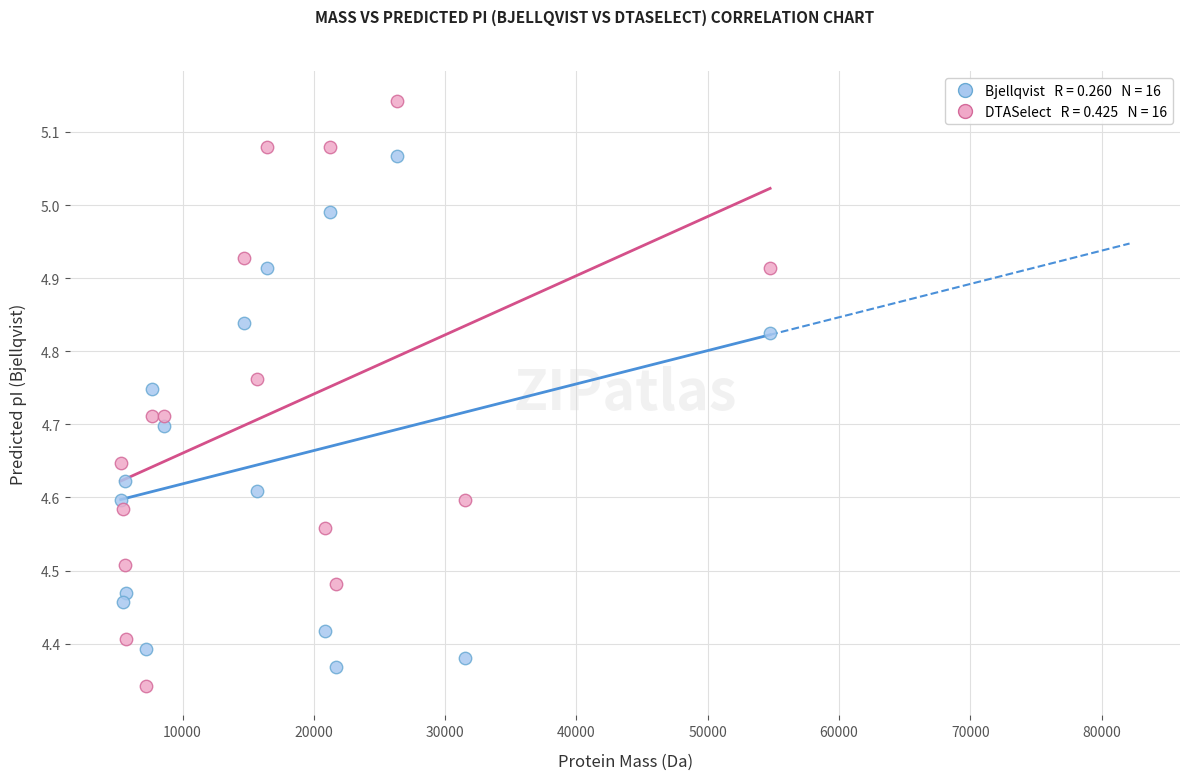

Across all data points, what is the range of X values (max minus min)?

49466.6